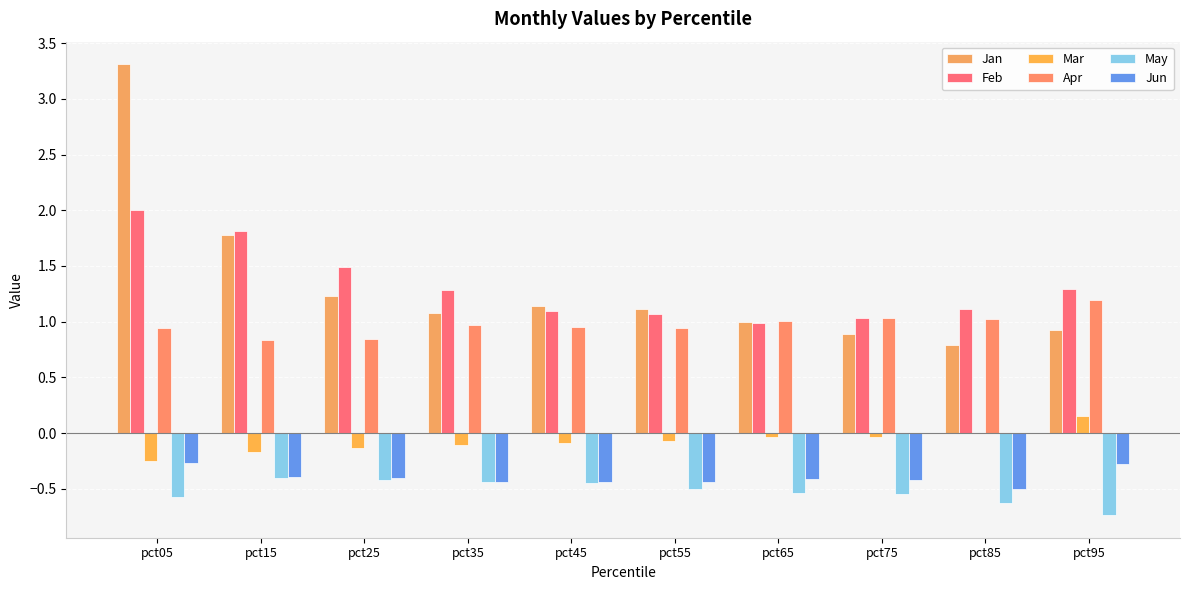

Is it true that Mar equals -0.0 at pct65?

False